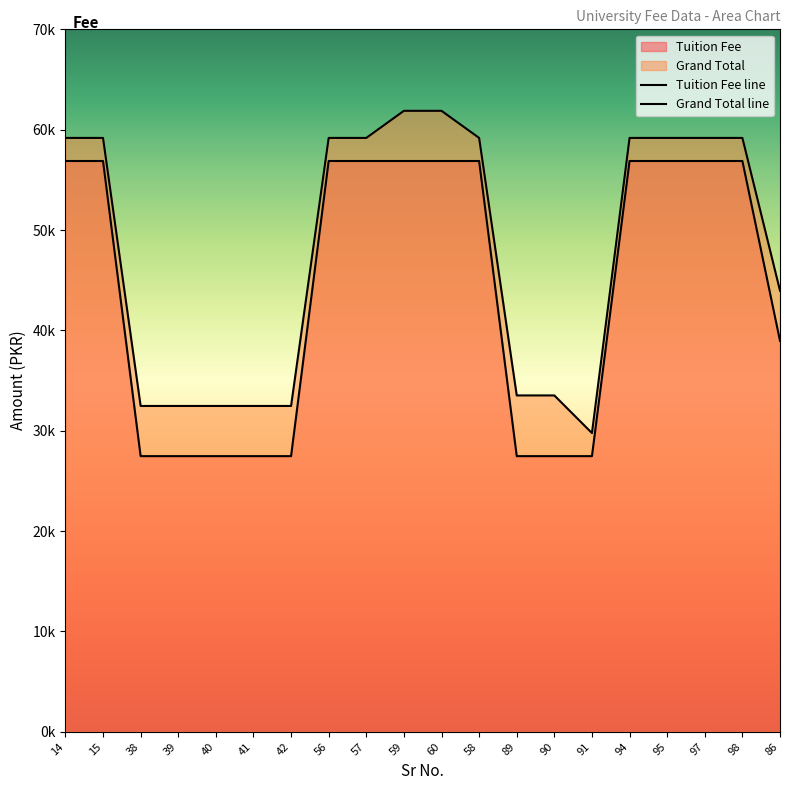

Rank the categories by Tuition Fee value from lowest to highest.

38, 39, 40, 41, 42, 89, 90, 91, 86, 14, 15, 56, 57, 59, 60, 58, 94, 95, 97, 98